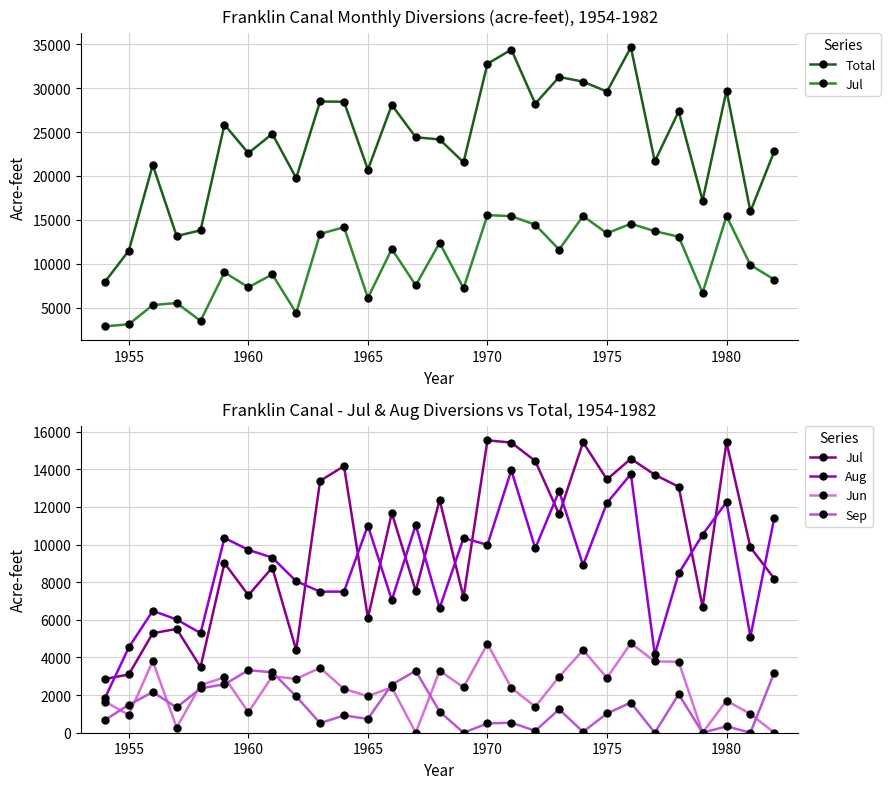

How many interior local valleys does the Jun series have?

10